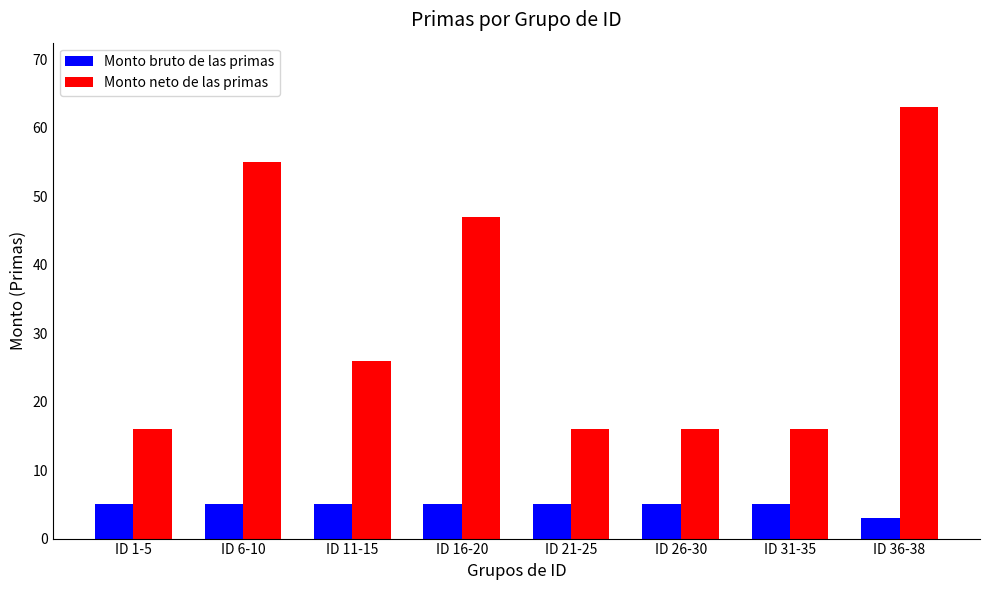

The Monto bruto de las primas series shows 3 at ID 36-38. True or false?

True